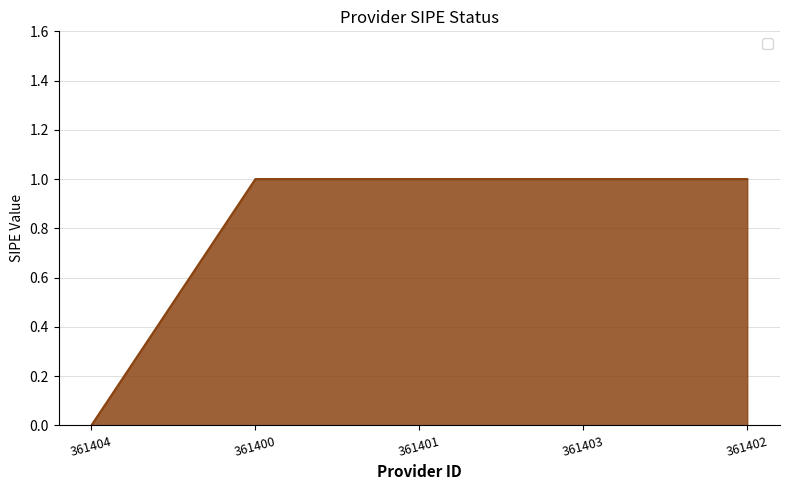

The value at 361401 is 0. True or false?

False